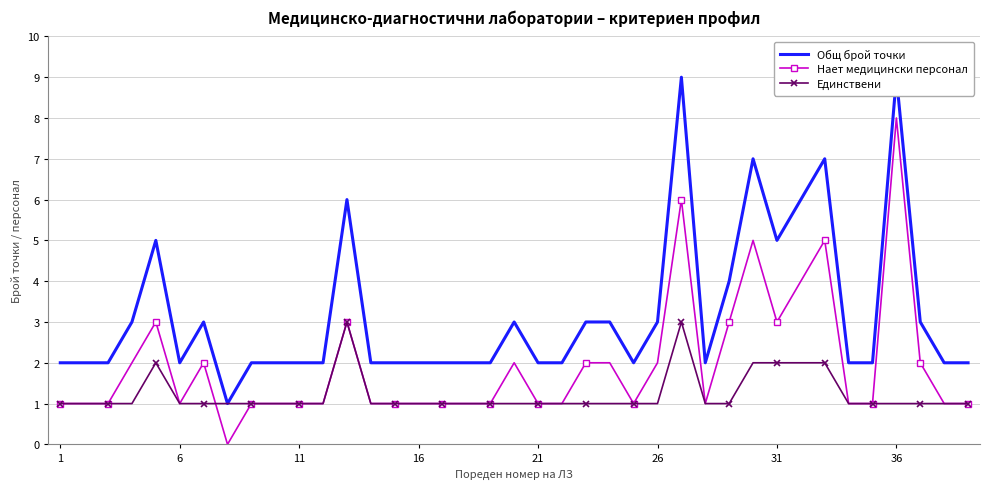

True or false: Нает медицински персонал and Общ брой точки cross at least once.

False